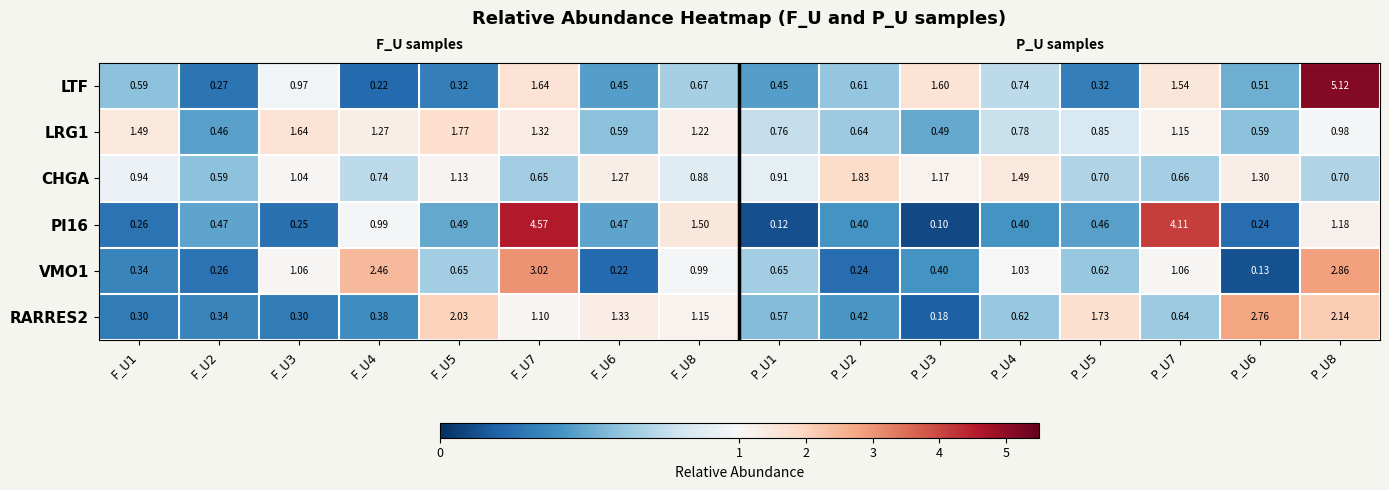

What is the total value across all series at P_U6?

5.5